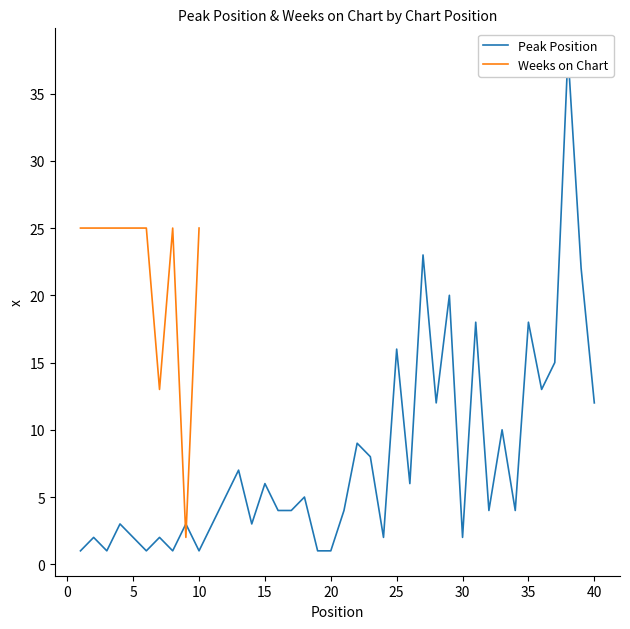

Rank the categories by value from highest to lowest.

38, 27, 39, 29, 31, 35, 25, 37, 36, 28, 40, 33, 22, 23, 13, 15, 26, 12, 18, 16, 17, 21, 32, 34, 4, 9, 11, 14, 2, 5, 7, 24, 30, 1, 3, 6, 8, 10, 19, 20